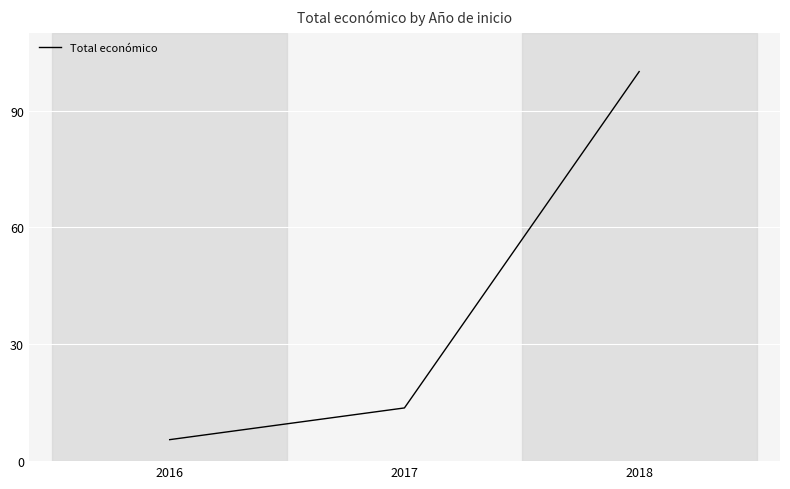

What is the sum of the values at 2016 and 2018?

105.5